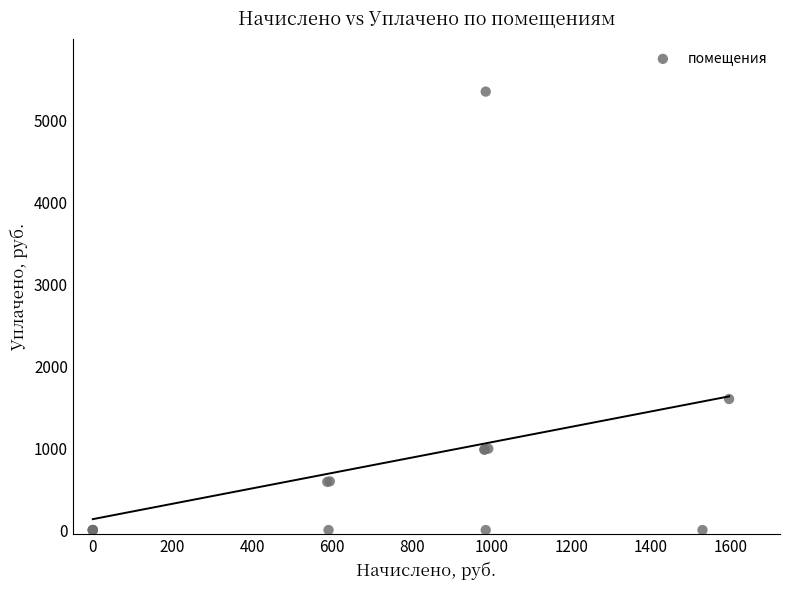

What Y value in the scatter plot is closest to 2673?

1598.0